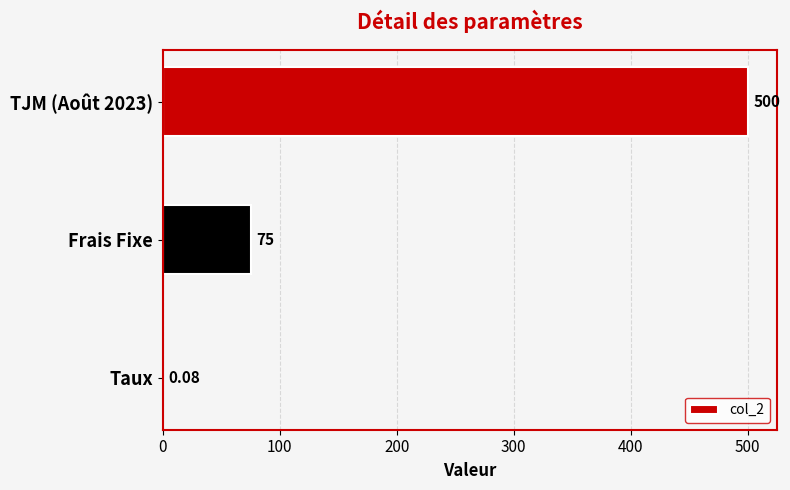

Where is the data nearest to the value 250?

Frais Fixe